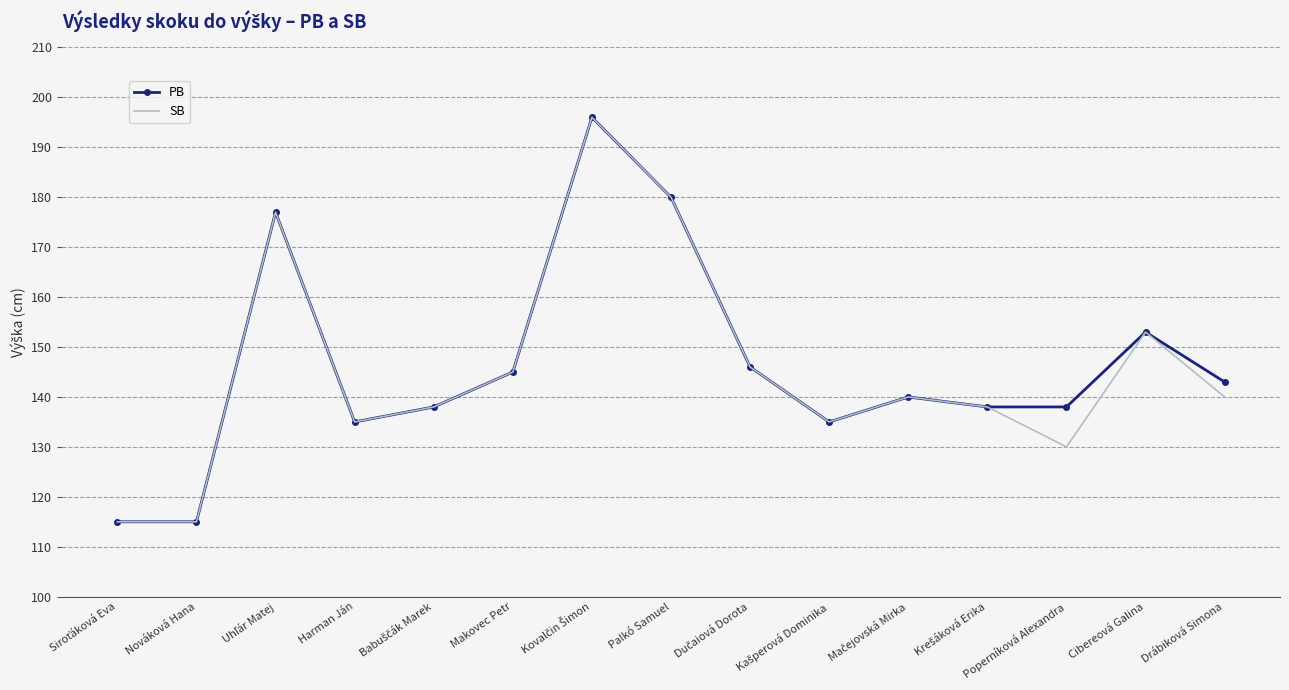

Reading left to right, transcribe all the data shown in this chart.

PB: 115	115	177	135	138	145	196	180	146	135	140	138	138	153	143
SB: 115	115	177	135	138	145	196	180	146	135	140	138	130	153	140